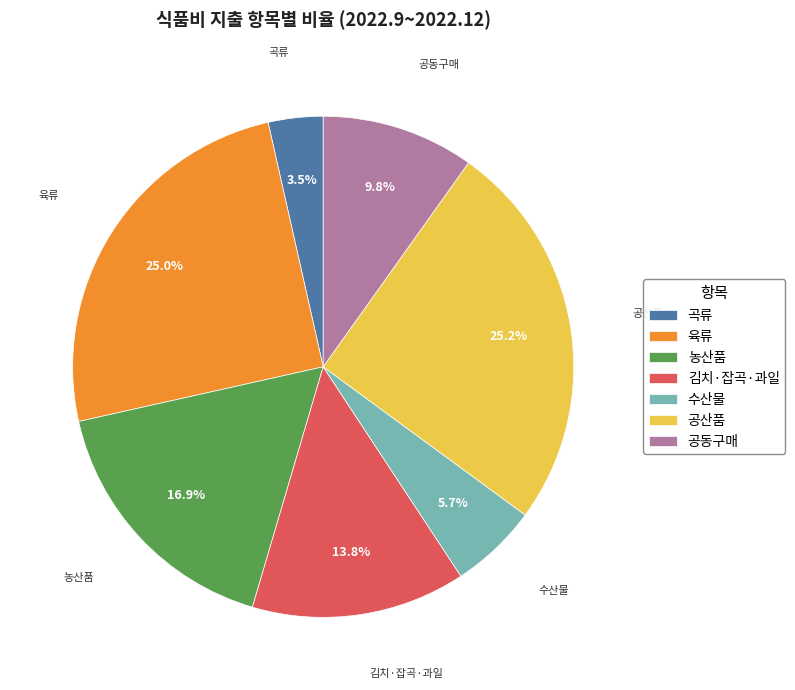

Is the sum of 육류 and 농산품 greater than half?

No